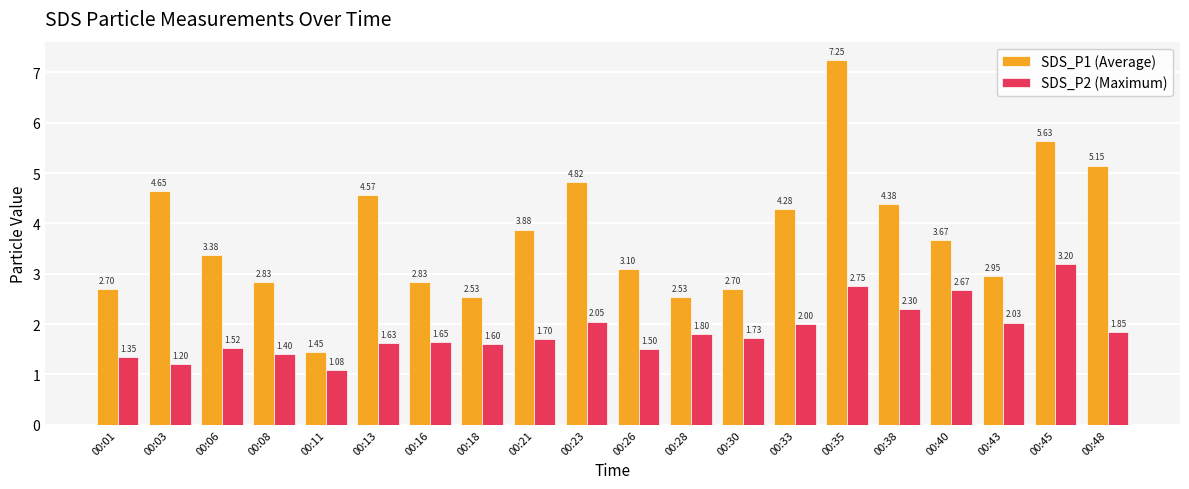

Where is SDS_P2 (Maximum) nearest to the value 2?

00:33